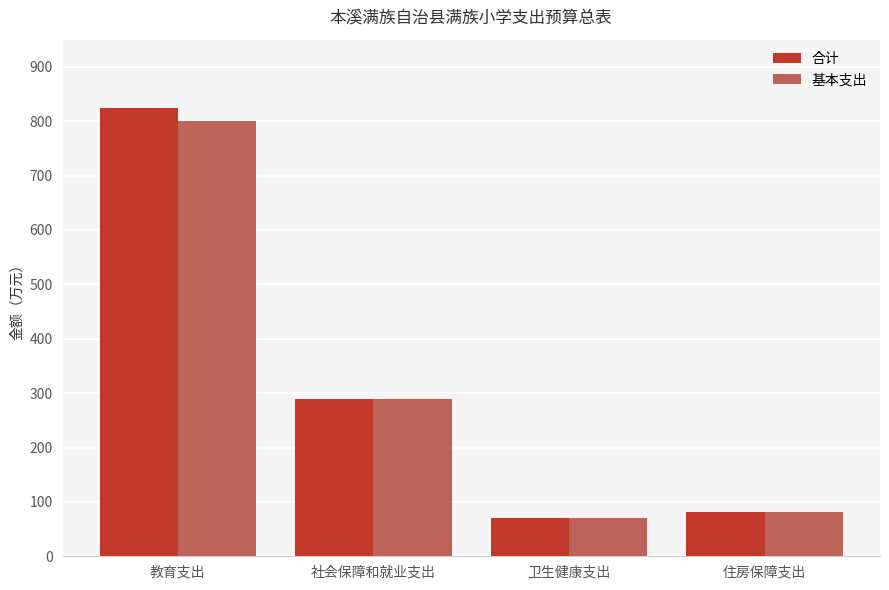

What is the label of the 1st bar from the right?

住房保障支出